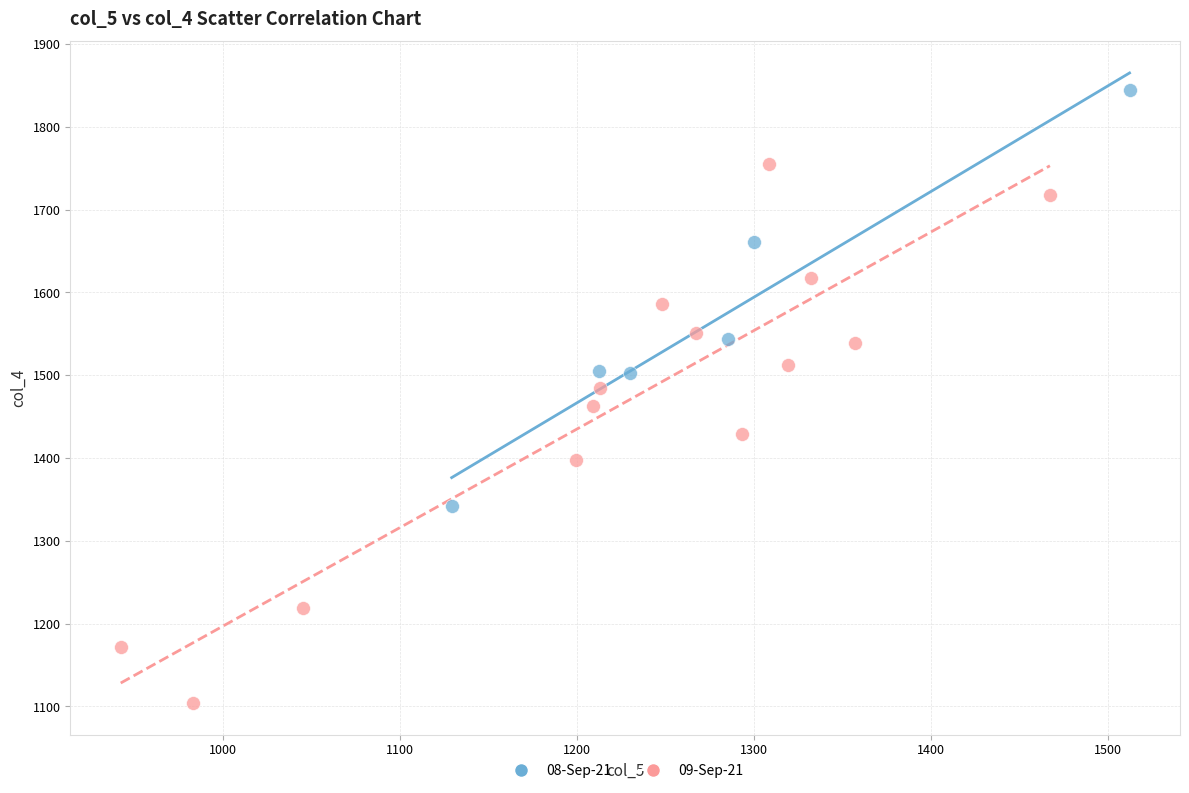

Which series reaches the maximum Y coordinate?

08-Sep-21